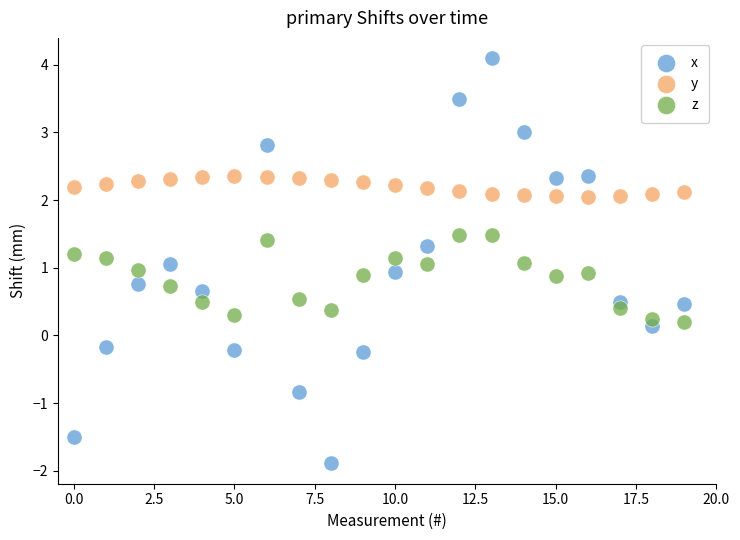

Across all data points, what is the range of Y values (max minus min)?

6.0